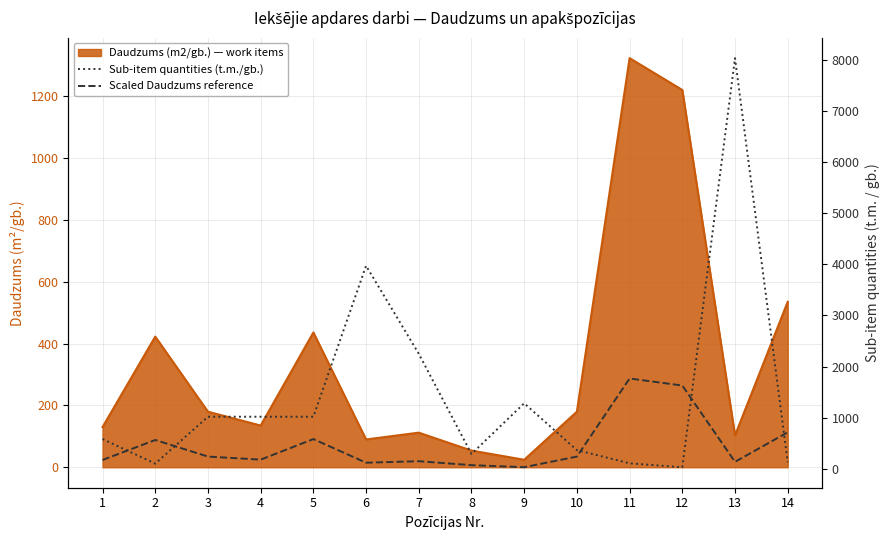

What is the value of the Sub-item quantities (t.m./gb.) point at the 11th from the left?

108.2